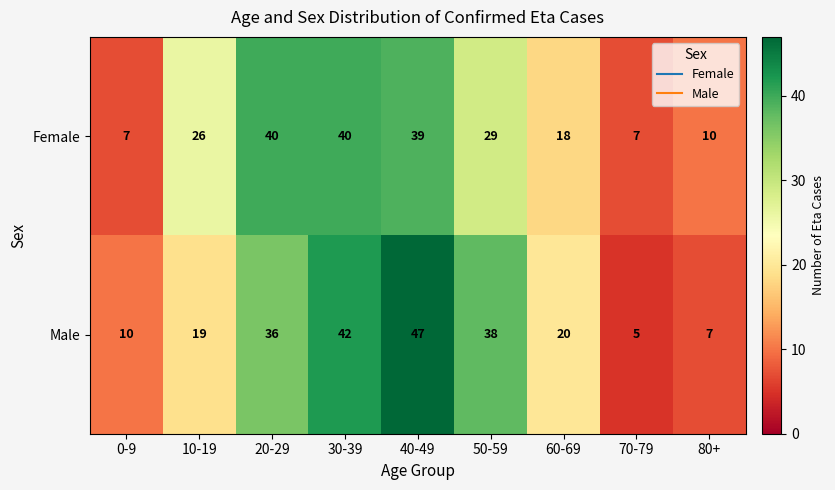

How many distinct data groups are displayed?

2